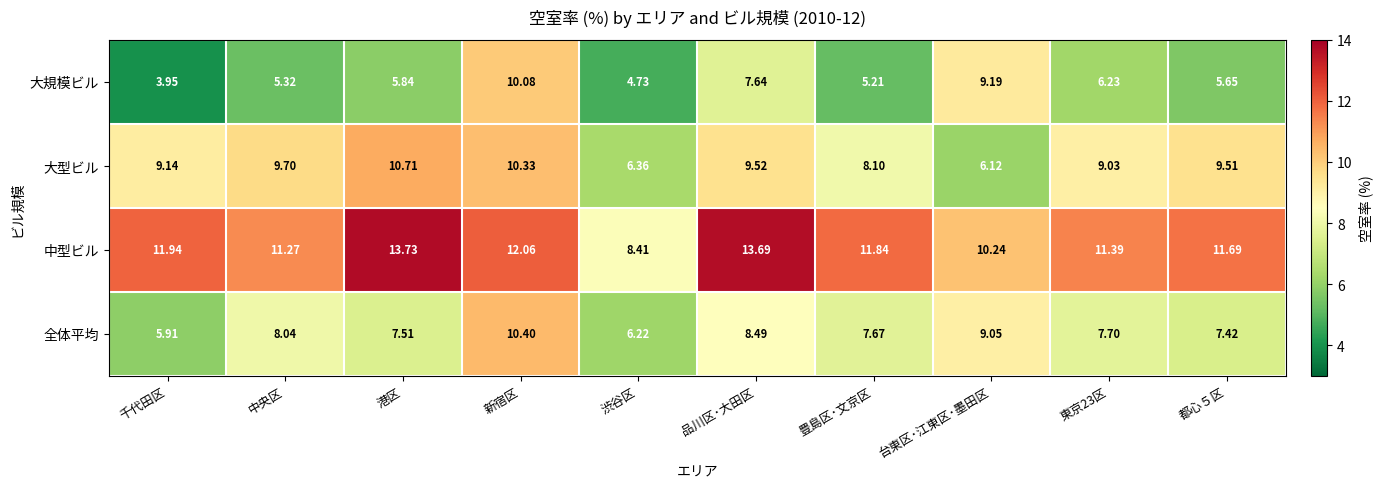

Between 渋谷区 and 都心５区, which series saw the biggest shift?

中型ビル